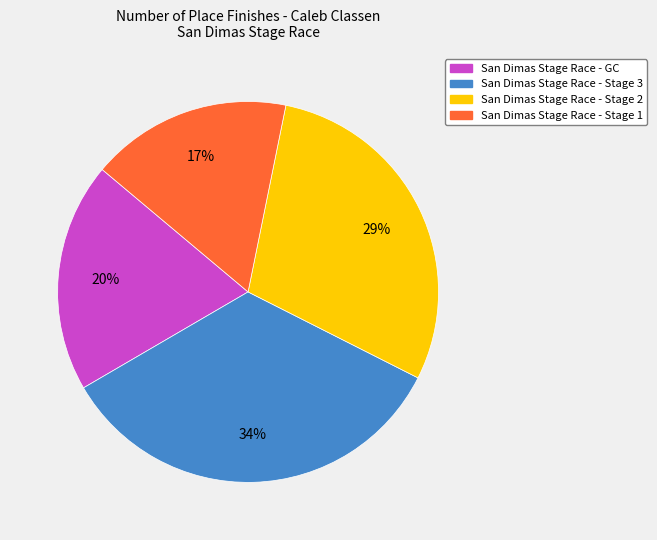

Combined, do San Dimas Stage Race - GC and San Dimas Stage Race - Stage 2 account for over 50%?

No